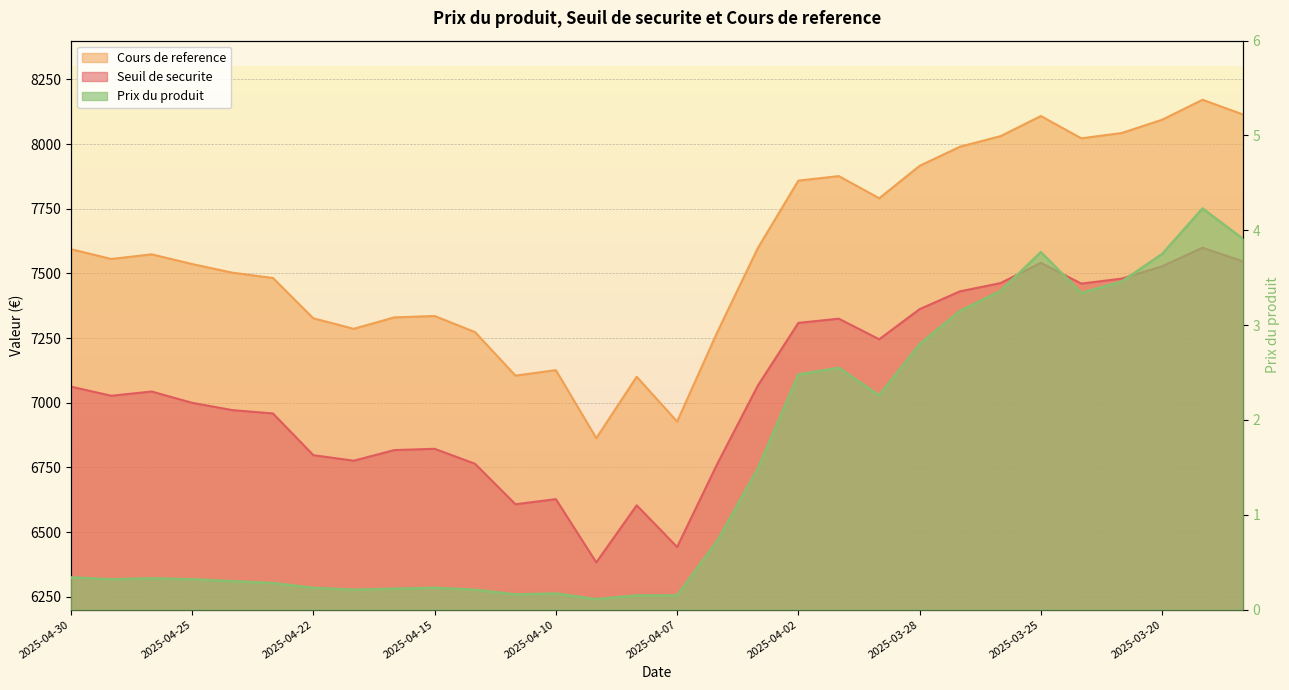

What is the maximum value for Seuil de securite?

7599.5